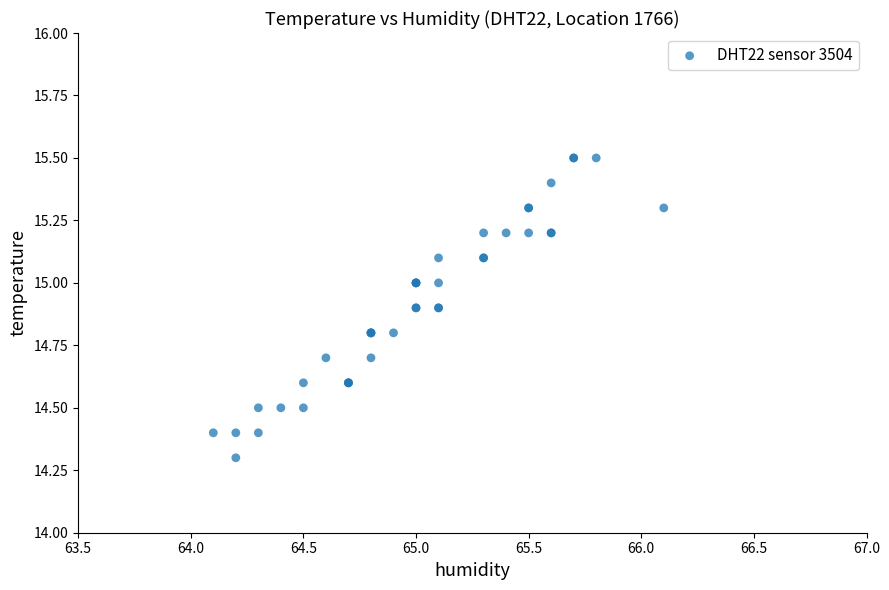

What Y value in the scatter plot is closest to 14?

14.3